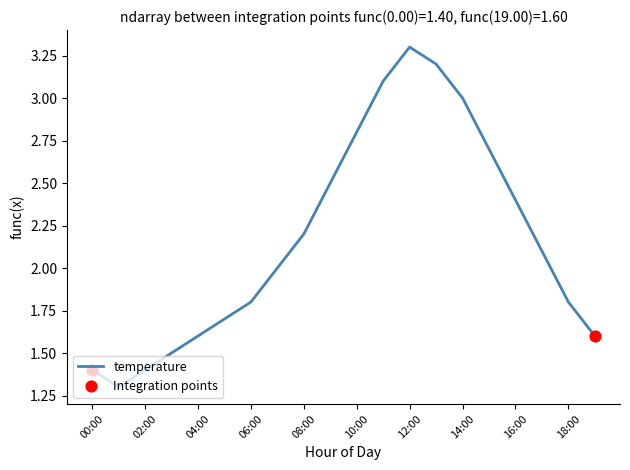

What is the smallest value displayed?

1.3